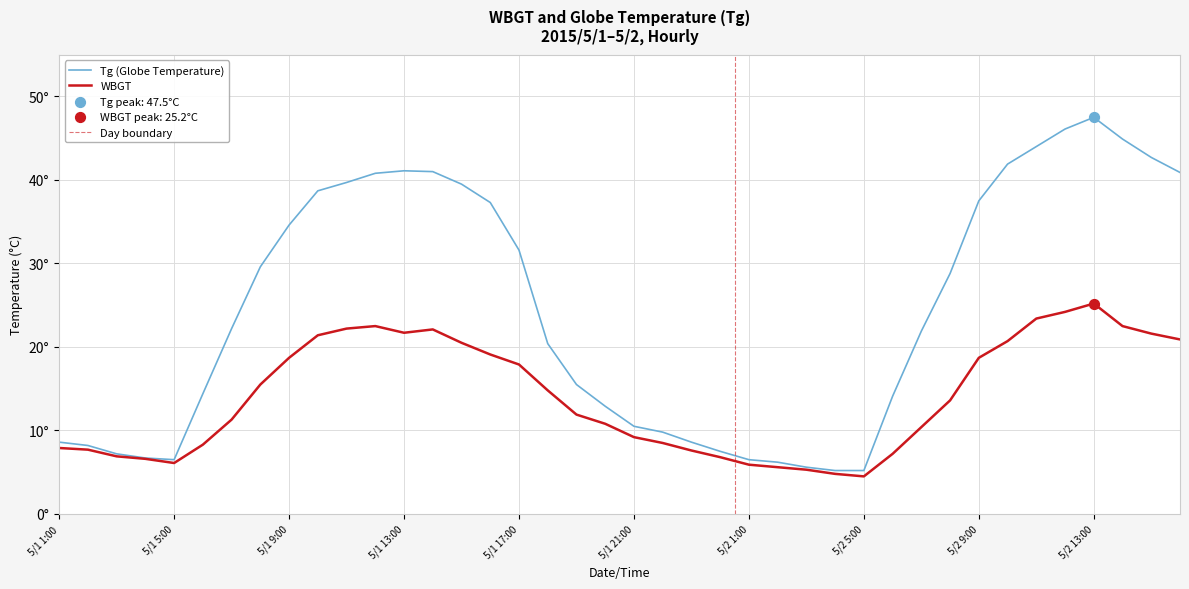

Which series has the largest total across all categories?

Tg